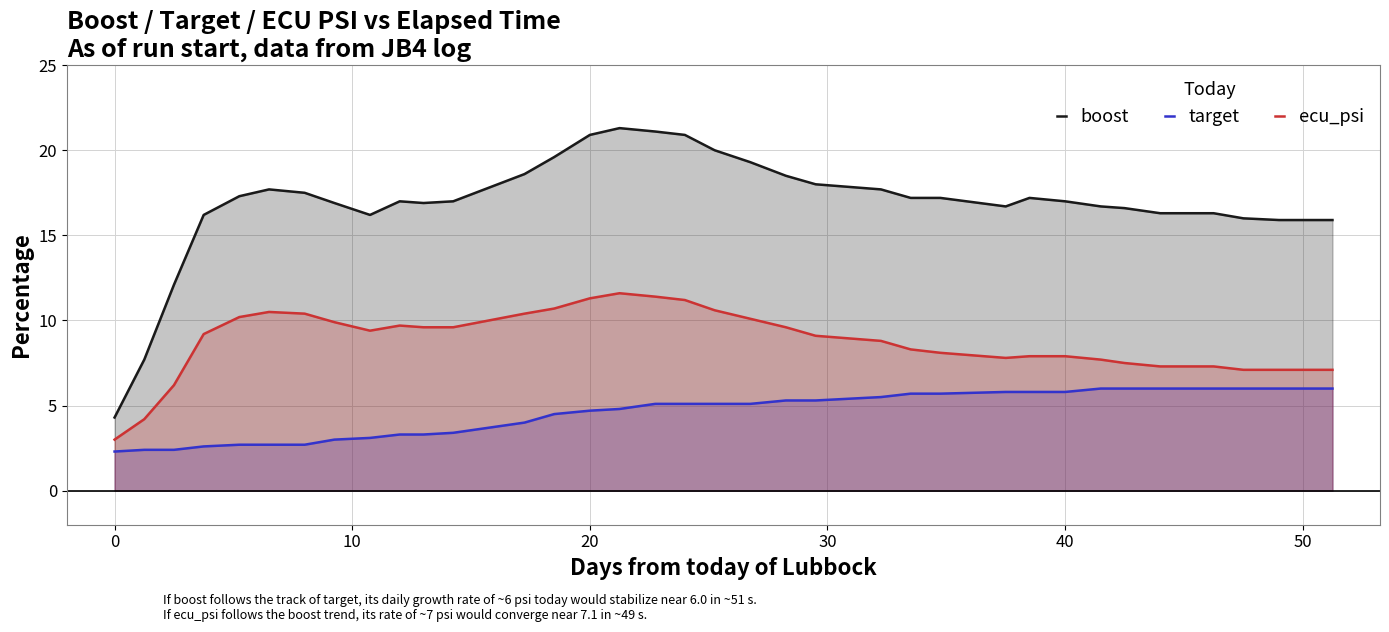

Rank the series by their average value, from highest to lowest.

boost, ecu_psi, target